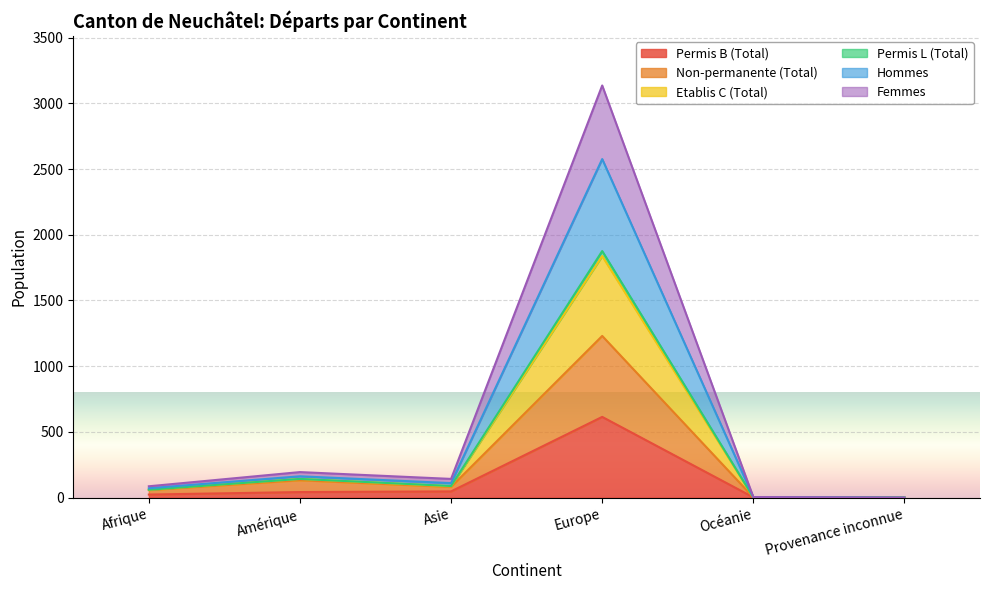

What is the label of the 5th point from the right?

Amérique